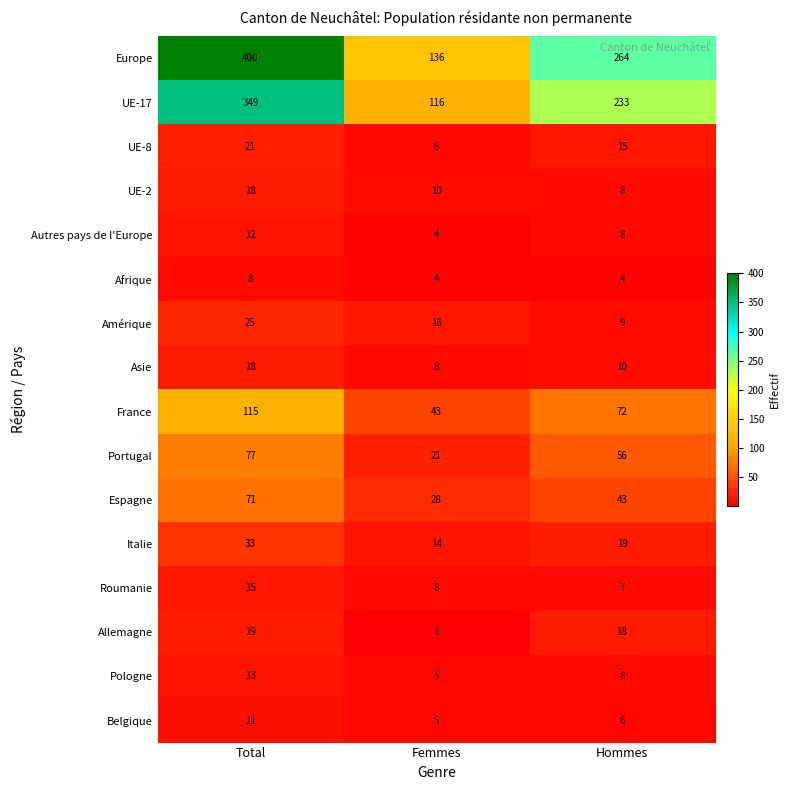

List the labels in order of Belgique value, smallest first.

Femmes, Hommes, Total